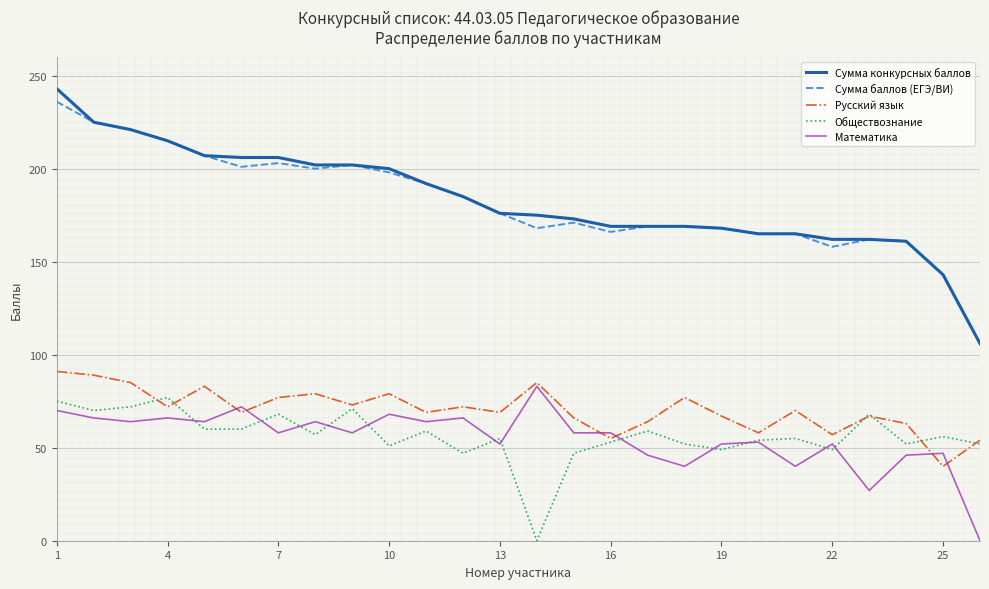

True or false: Математика has a value of 58 at 16.

True